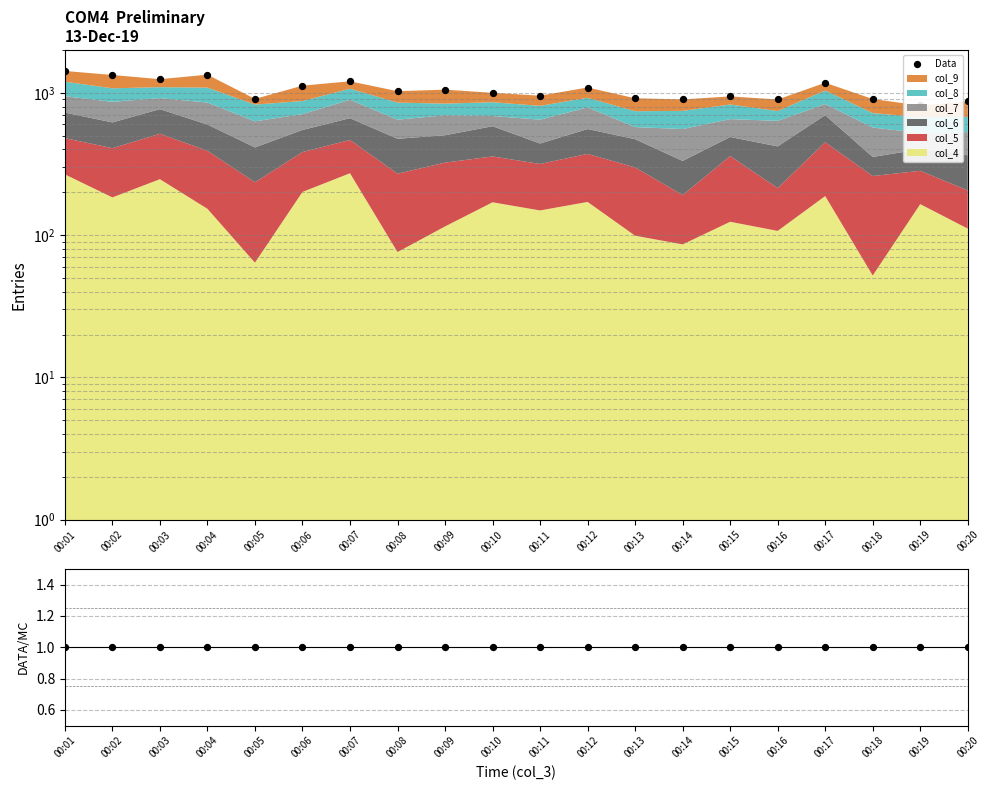

Which has a higher value, 00:04 or 00:10?

00:04